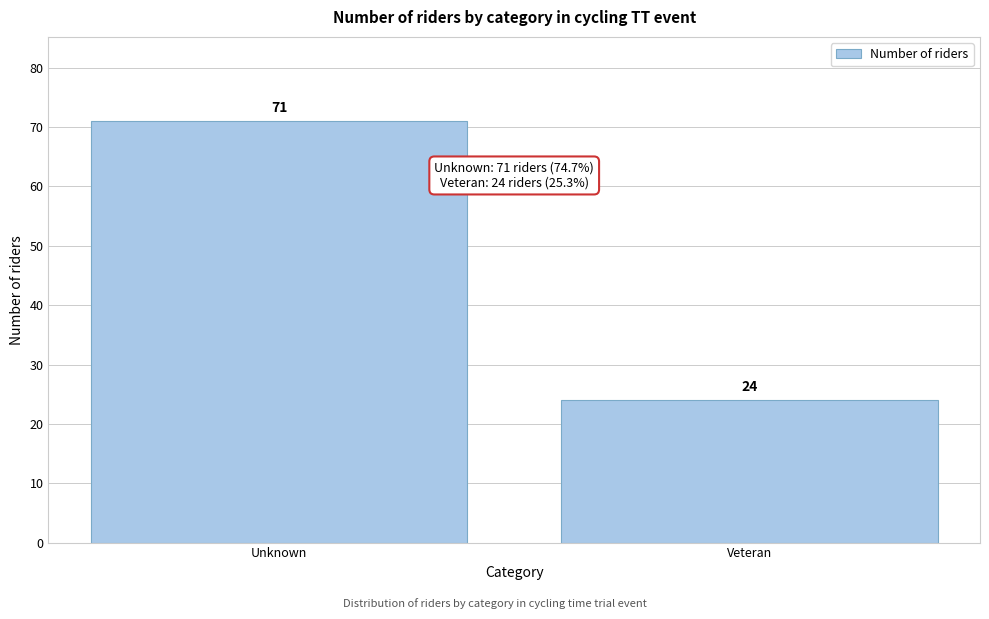

Reading right to left, list all the values displayed in this chart.

24	71